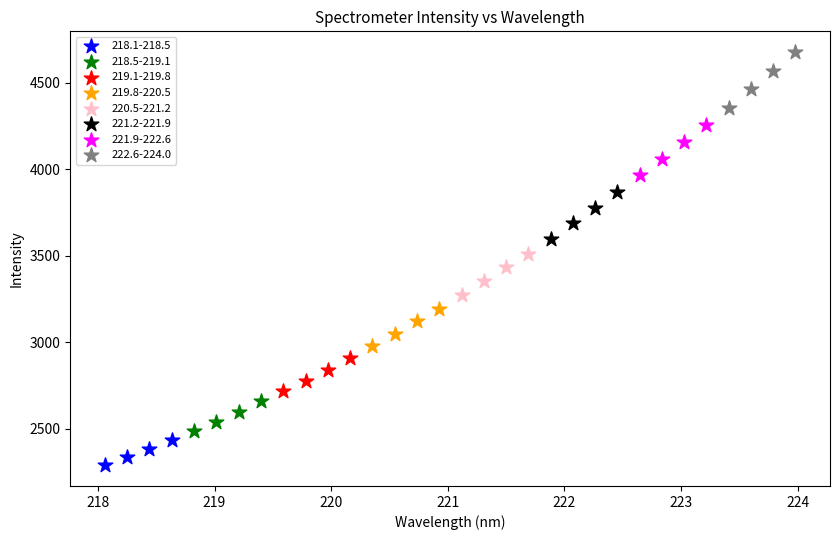

Which series has the widest spread of Y values?

222.6-224.0